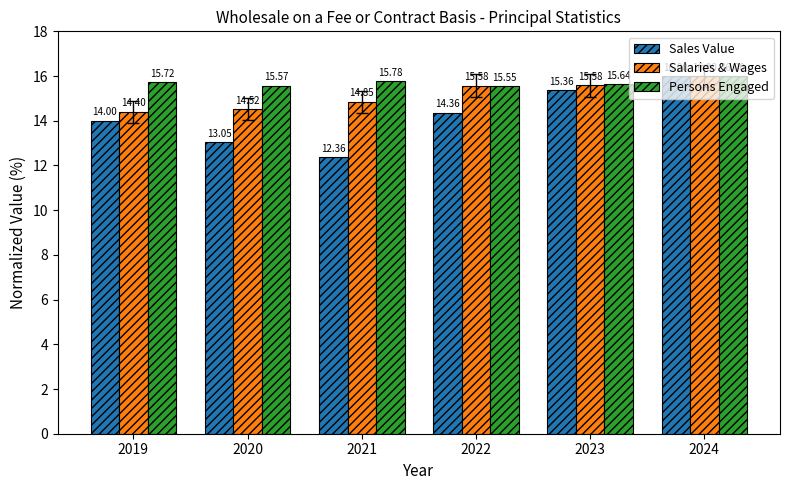

Which series has the largest range (max minus min)?

Sales Value